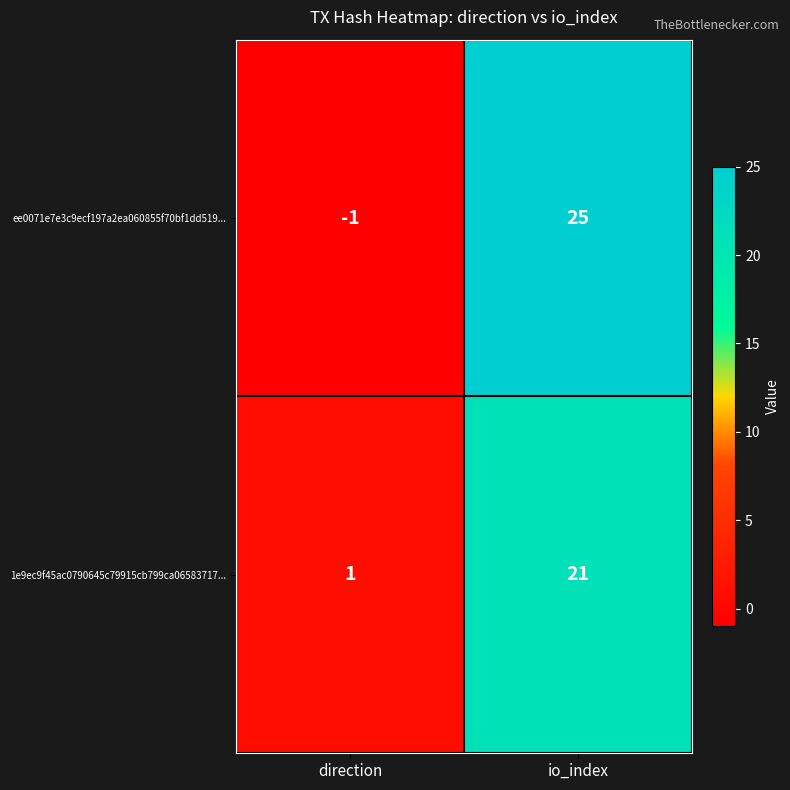

What is the difference between the maximum and minimum values in the ee0071e7e3c9ecf197a2ea060855f70bf1dd519... series?

26